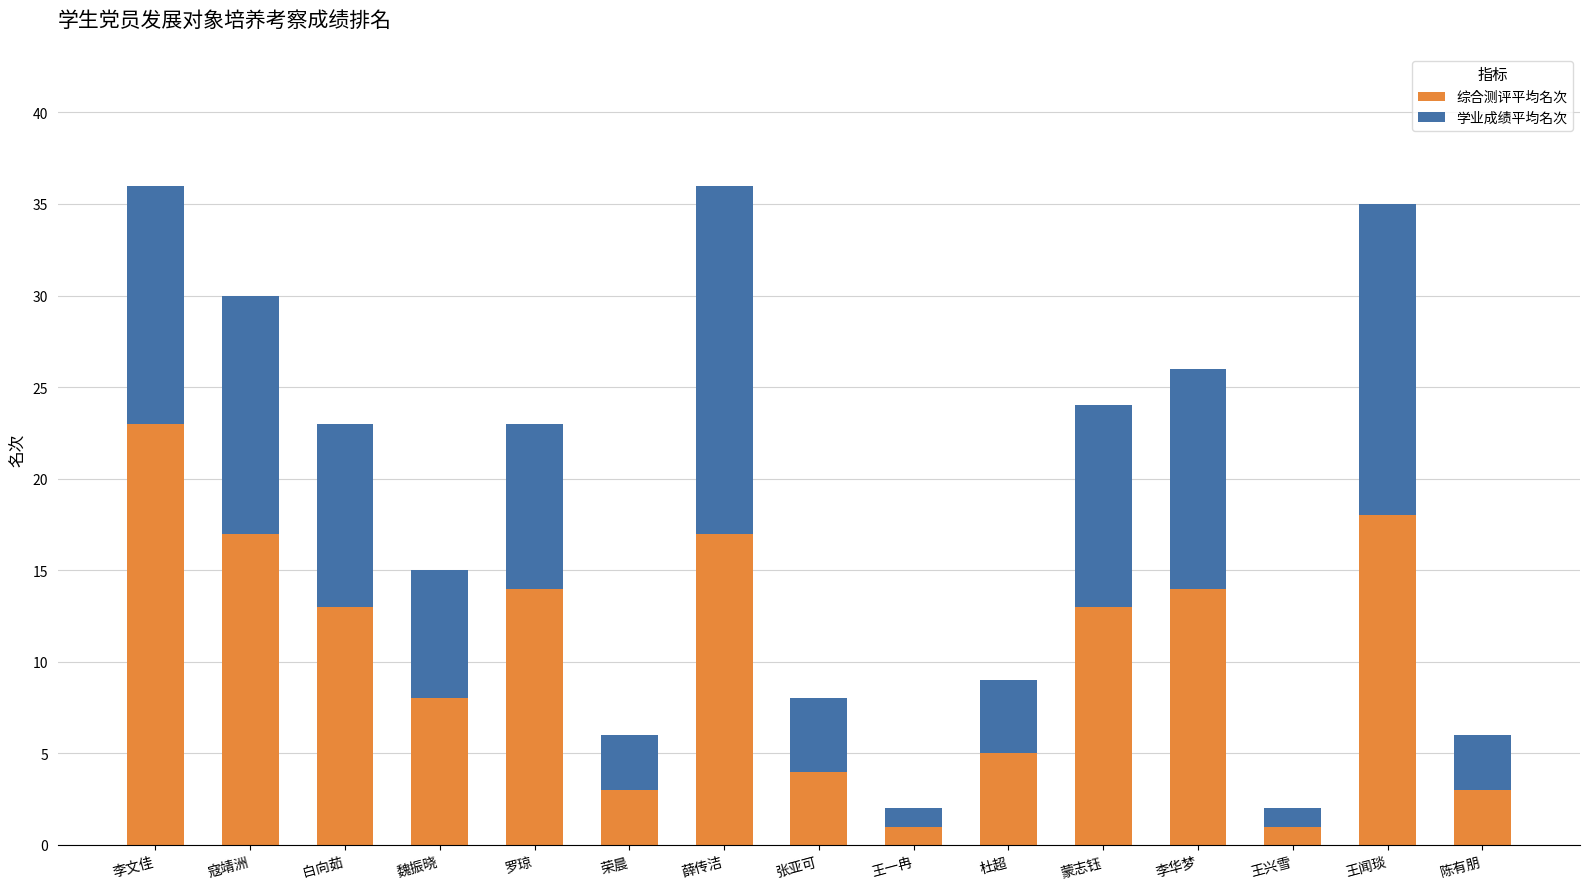

What value does the 综合测评平均名次 series have at 罗琼?

14